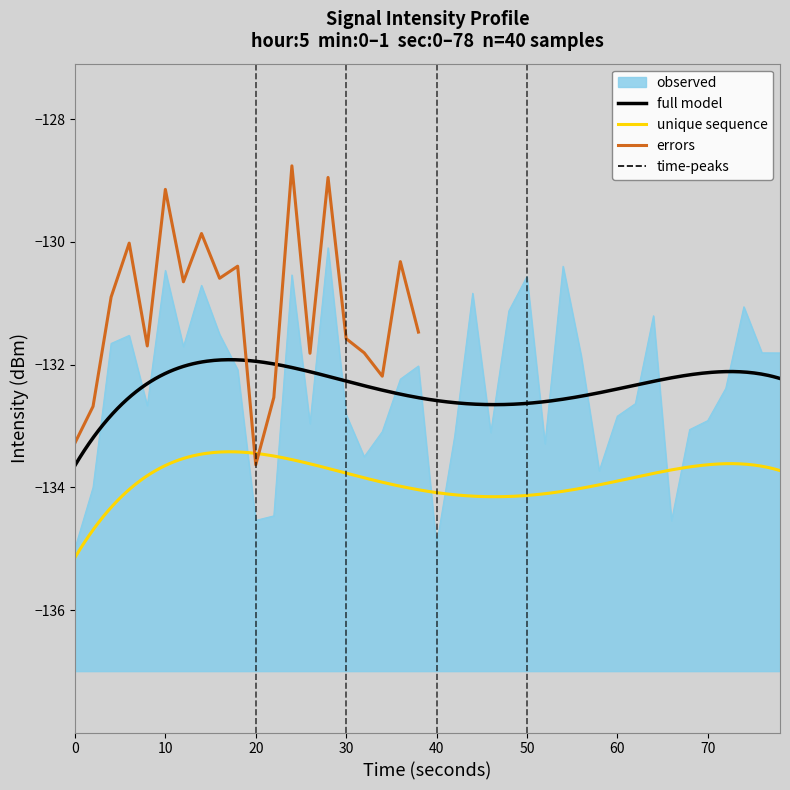

Reading right to left, list all the values displayed in this chart.

-131.8	-131.8	-131.1	-132.4	-132.9	-133.1	-134.5	-131.2	-132.6	-132.8	-133.7	-131.9	-130.4	-133.3	-130.6	-131.1	-133.1	-130.8	-133.2	-134.9	-132.0	-132.2	-133.1	-133.5	-132.8	-130.1	-133.0	-130.5	-134.5	-134.5	-132.1	-131.5	-130.7	-131.7	-130.5	-132.7	-131.5	-131.7	-134.0	-135.0